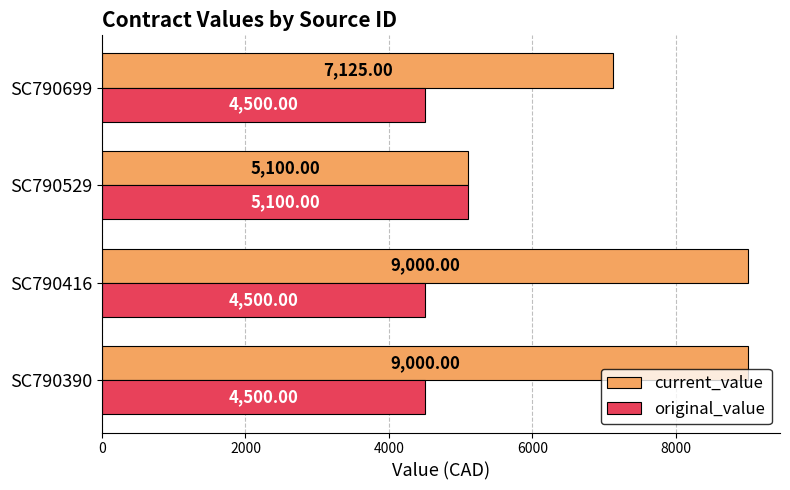

List the series in order of their overall mean, lowest first.

original_value, current_value